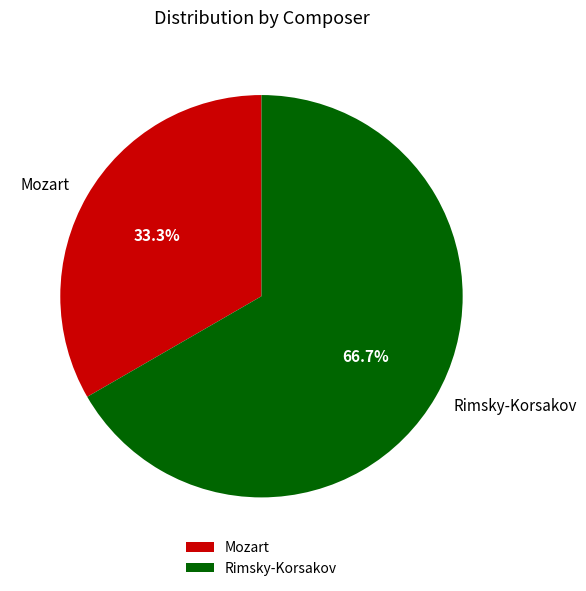

Does Mozart represent more than half of the total?

No